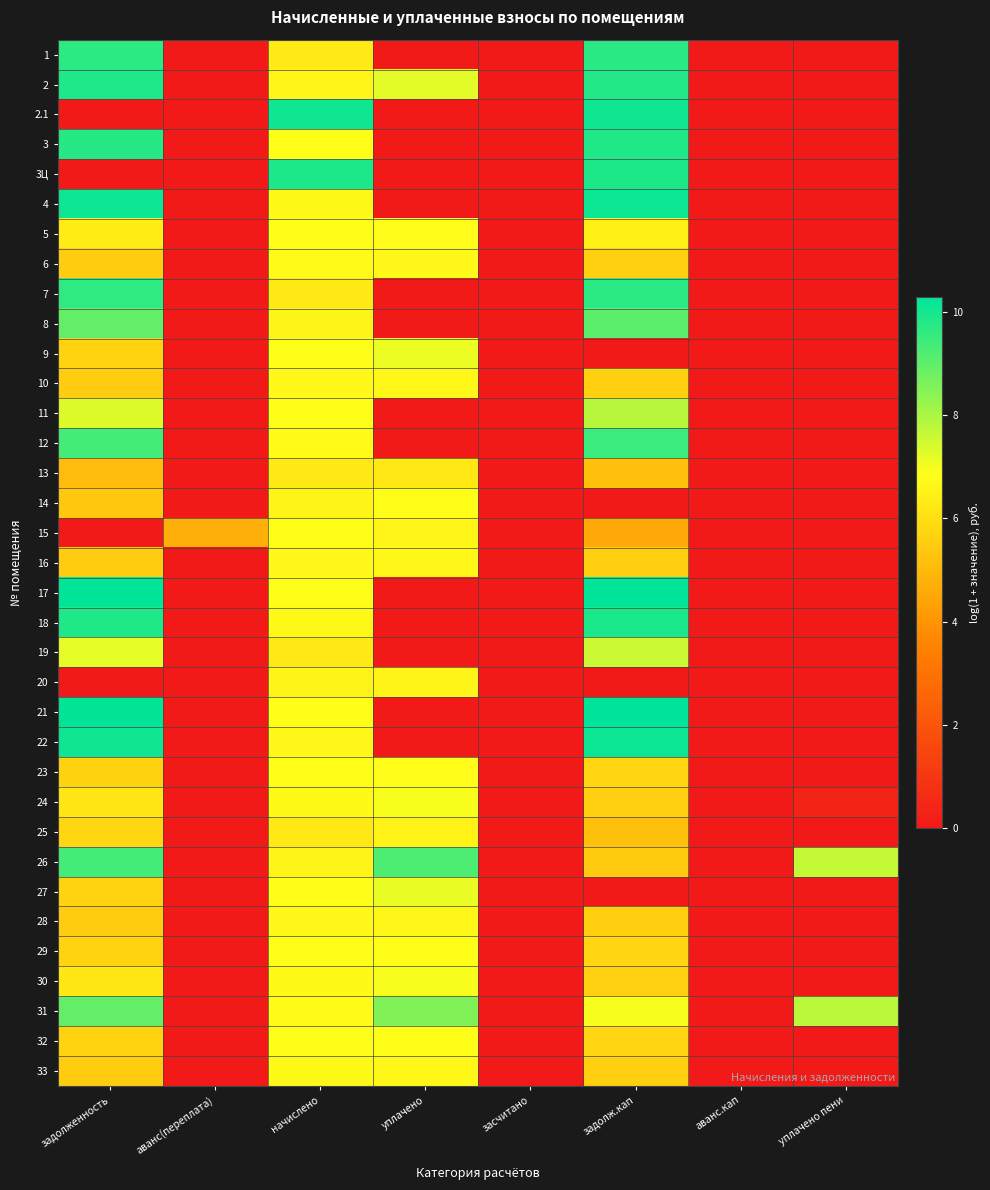

At which category is the sum across all series the highest?

начислено